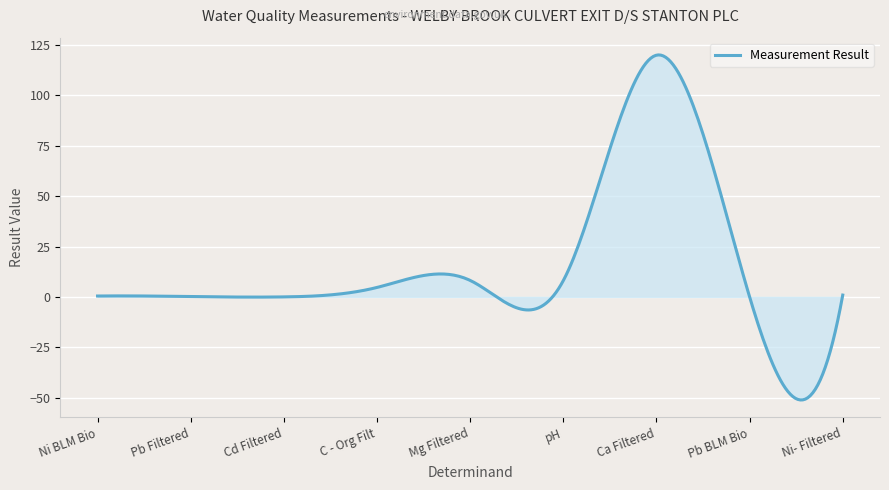

What is the greatest value displayed?

120.1